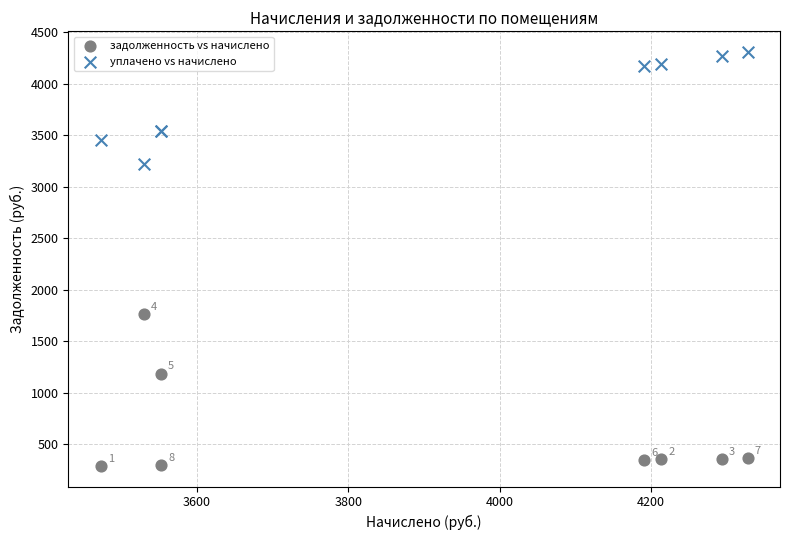

Which series contains the highest Y value?

уплачено vs начислено